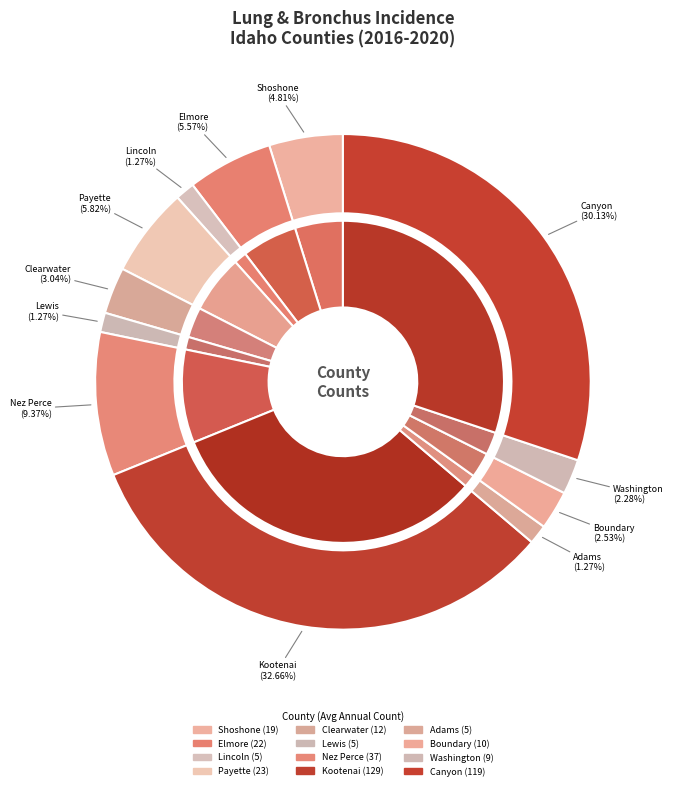

To the nearest percent, what is the average slice percentage?

8%